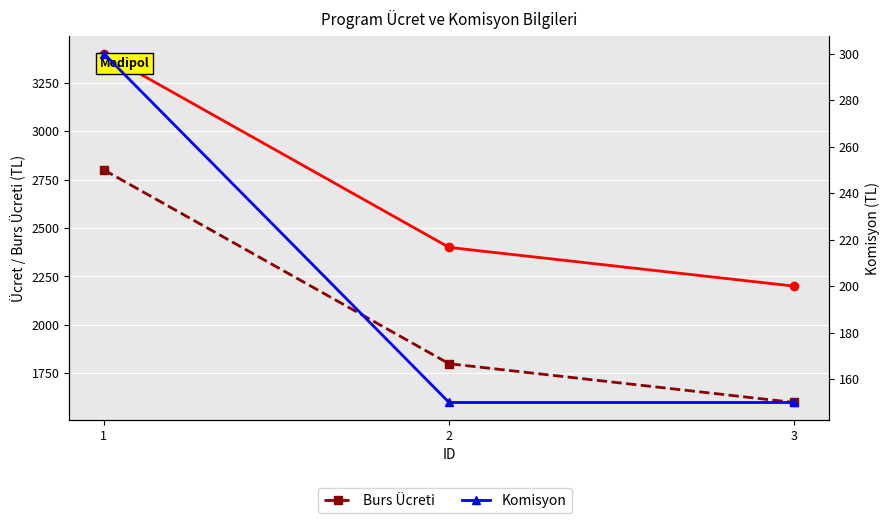

Is the value of Burs Ücreti at 1 greater than the value of Ücret at 3?

Yes